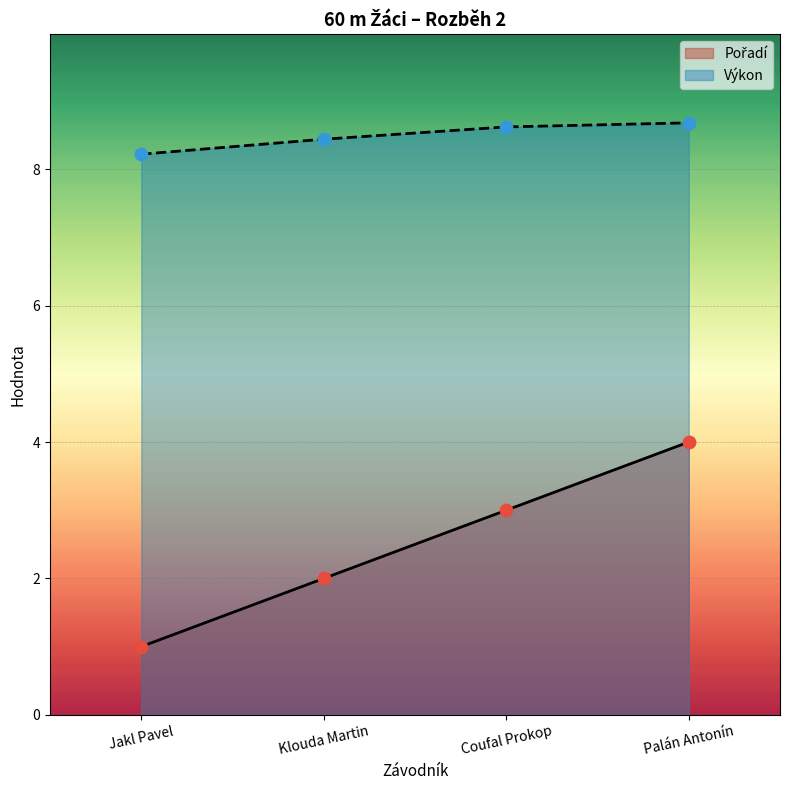

Which series contains the lowest Y value?

Pořadí